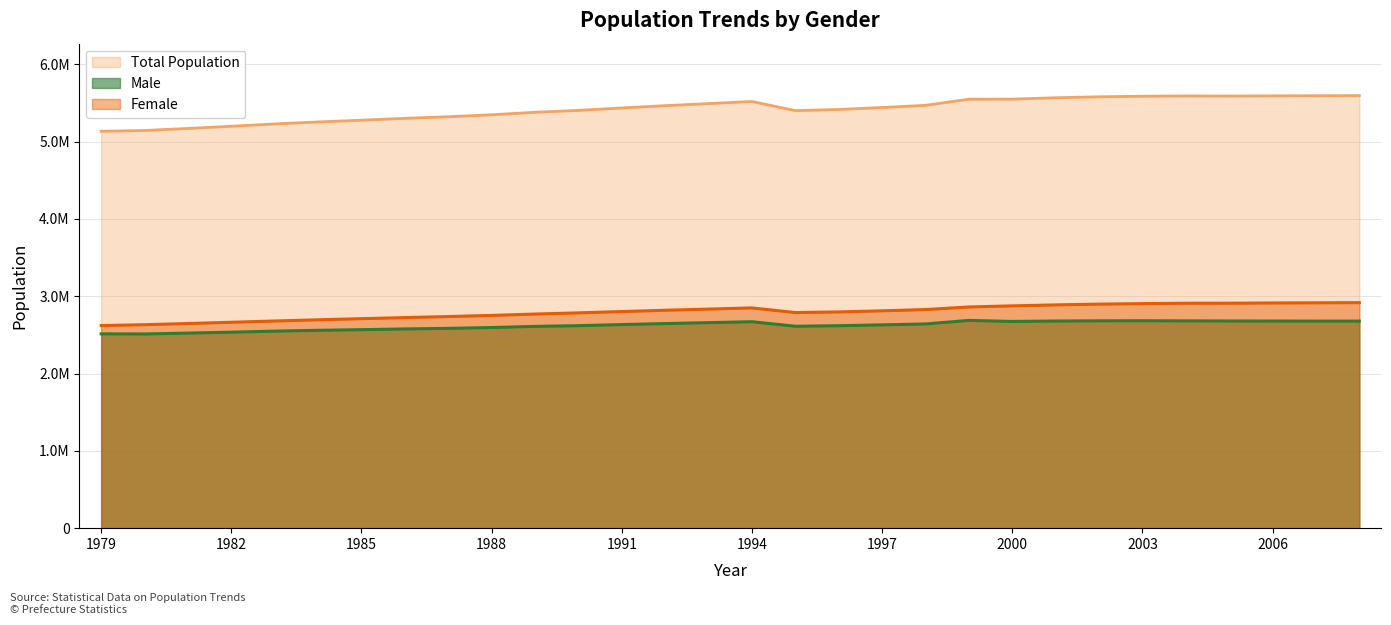

What is the difference between the Female values at 1979 and 2006?

292598